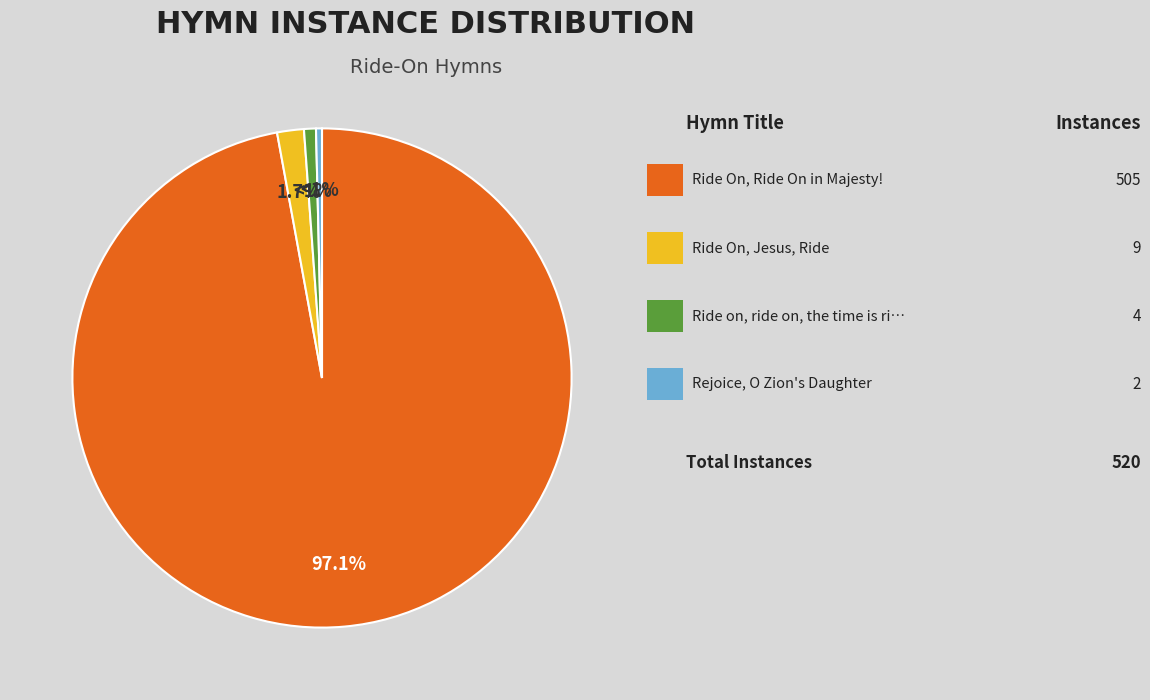

To the nearest percent, what is the average slice percentage?

25%